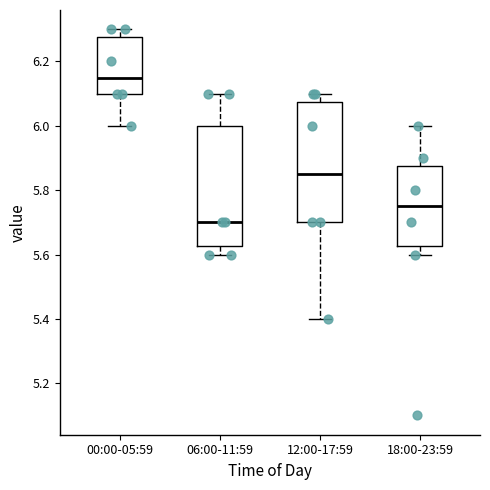

Which box has the highest median line?

00:00-05:59